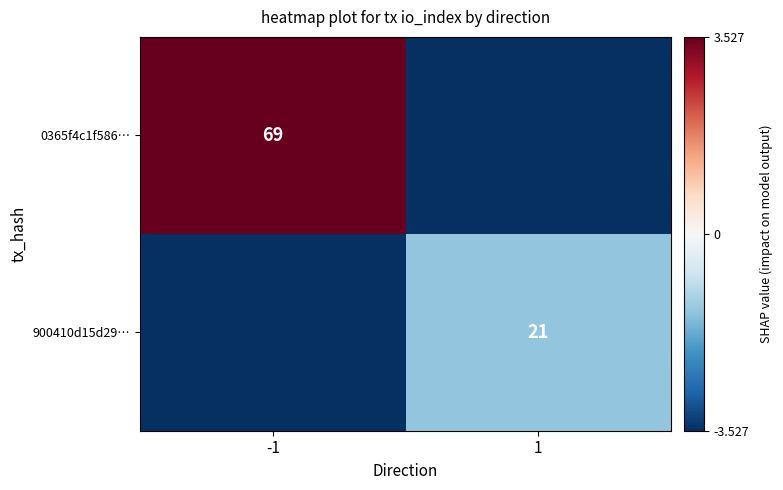

Where is 900410d15d29… nearest to the value -2?

1